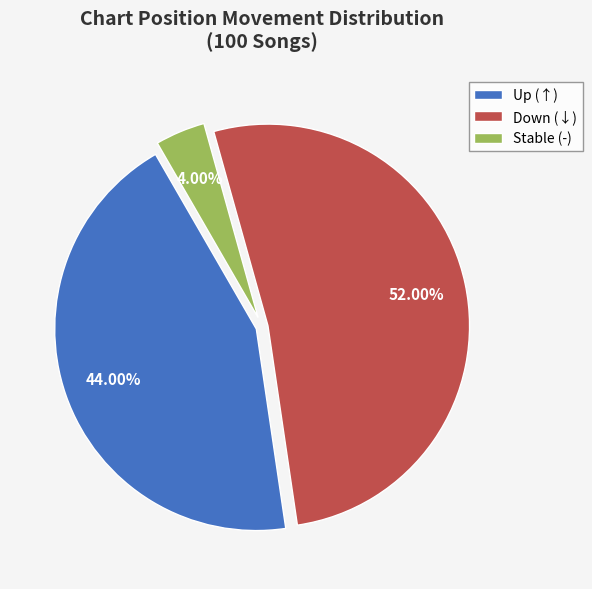

What is the ratio of the value at Up (↑) to the value at Stable (-)?

11.0